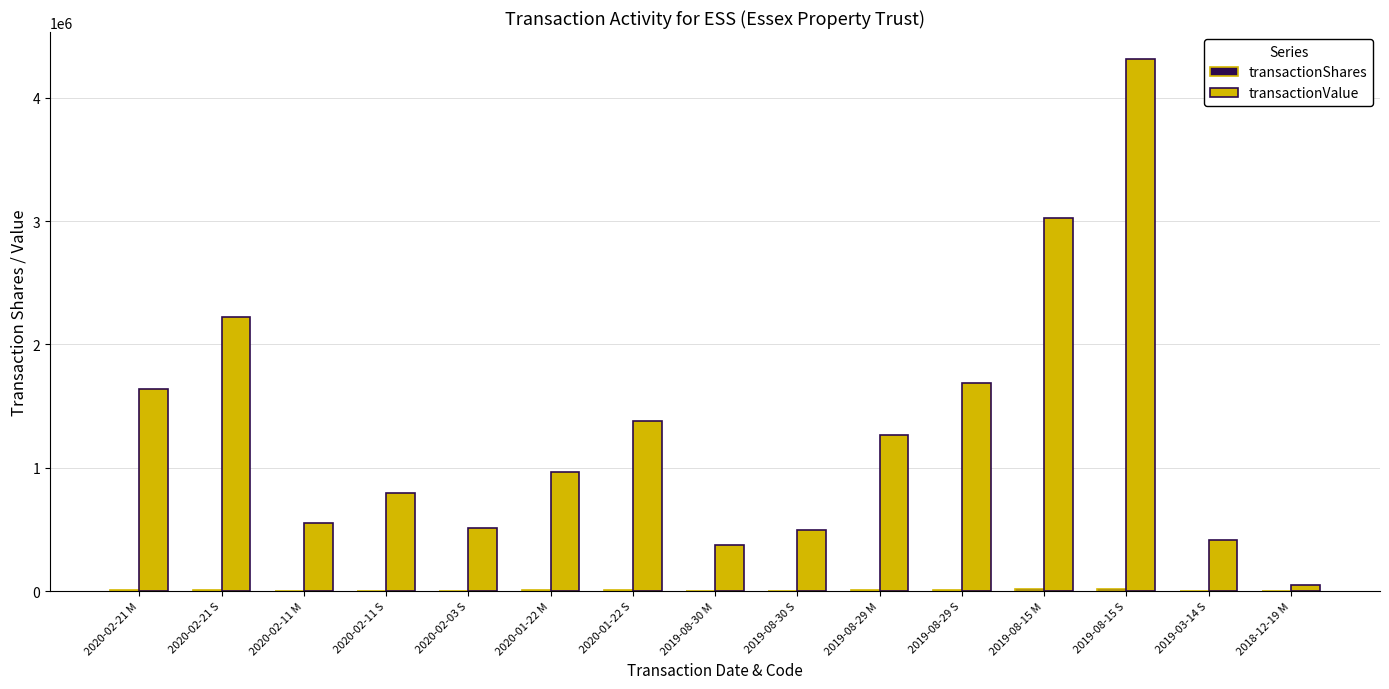

What is the approximate value of transactionValue at 2020-02-11 S, to the nearest 50?

795950